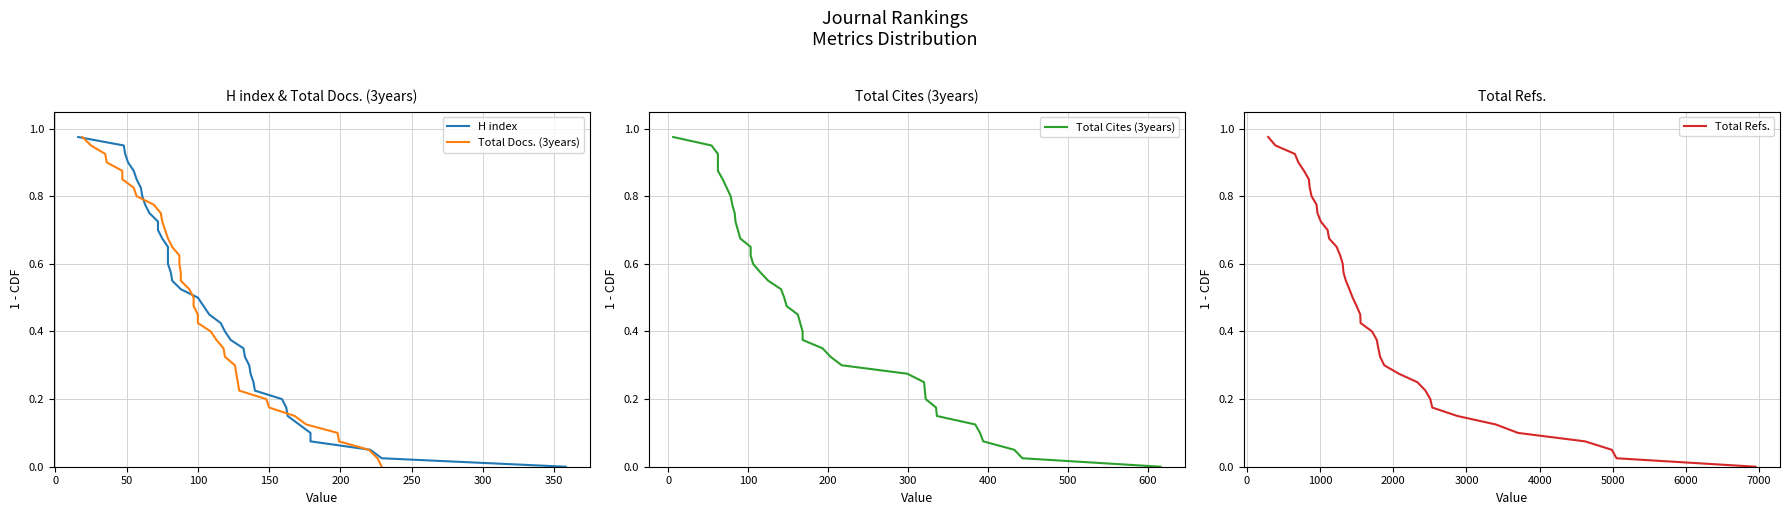

Which series has the widest spread of values?

H index